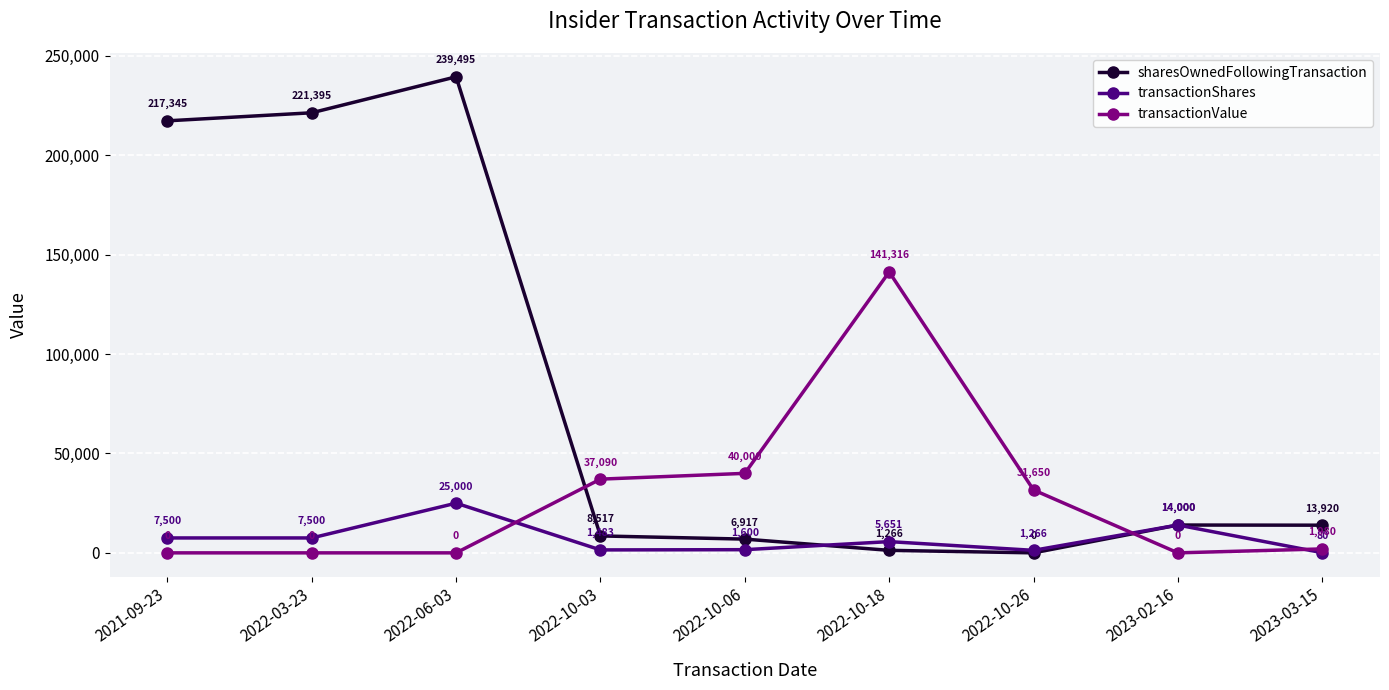

Between 2022-10-03 and 2022-10-26, which series saw the biggest shift?

sharesOwnedFollowingTransaction